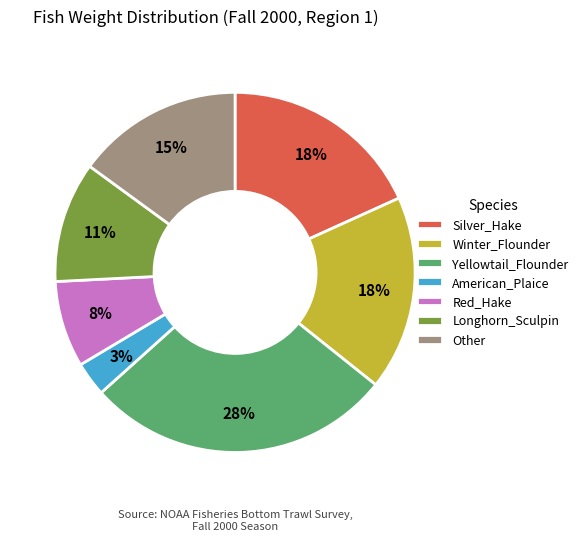

Which category has the smallest portion of the pie?

American_Plaice